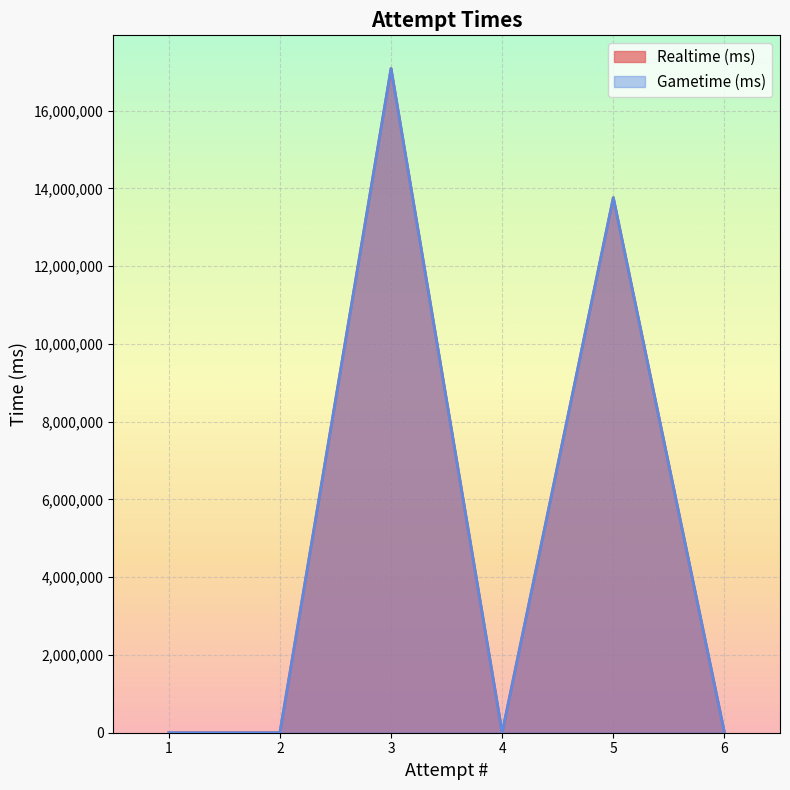

Which has a higher value, 2 or 6?

2